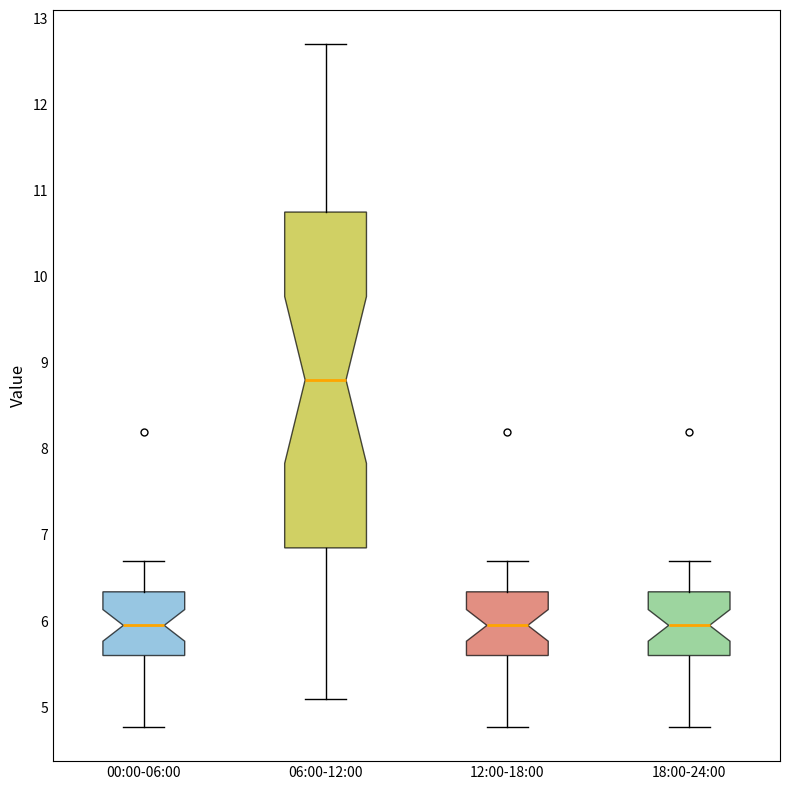

Reading left to right, transcribe this box plot: for each box, give where its median line is, the range the box spans, and where its two whiskers end, as read against the y-axis. The values are not printed on the chart, so give them approximately, as read against the axis.

00:00-06:00: median 6.0, box 5.6 to 6.3, whiskers 4.8 to 6.7
06:00-12:00: median 8.8, box 6.9 to 10.8, whiskers 5.1 to 12.7
12:00-18:00: median 6.0, box 5.6 to 6.3, whiskers 4.8 to 6.7
18:00-24:00: median 6.0, box 5.6 to 6.3, whiskers 4.8 to 6.7